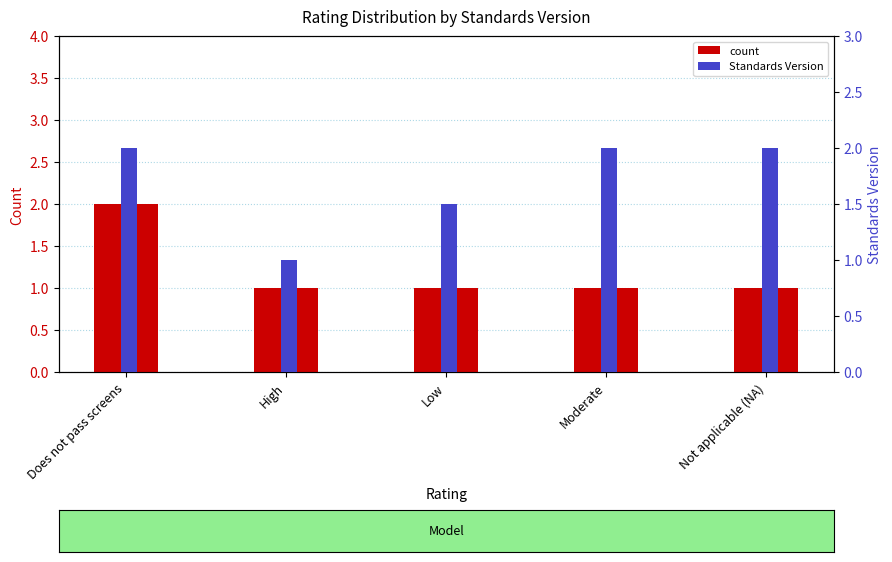

Between High and Moderate, which is larger?

High